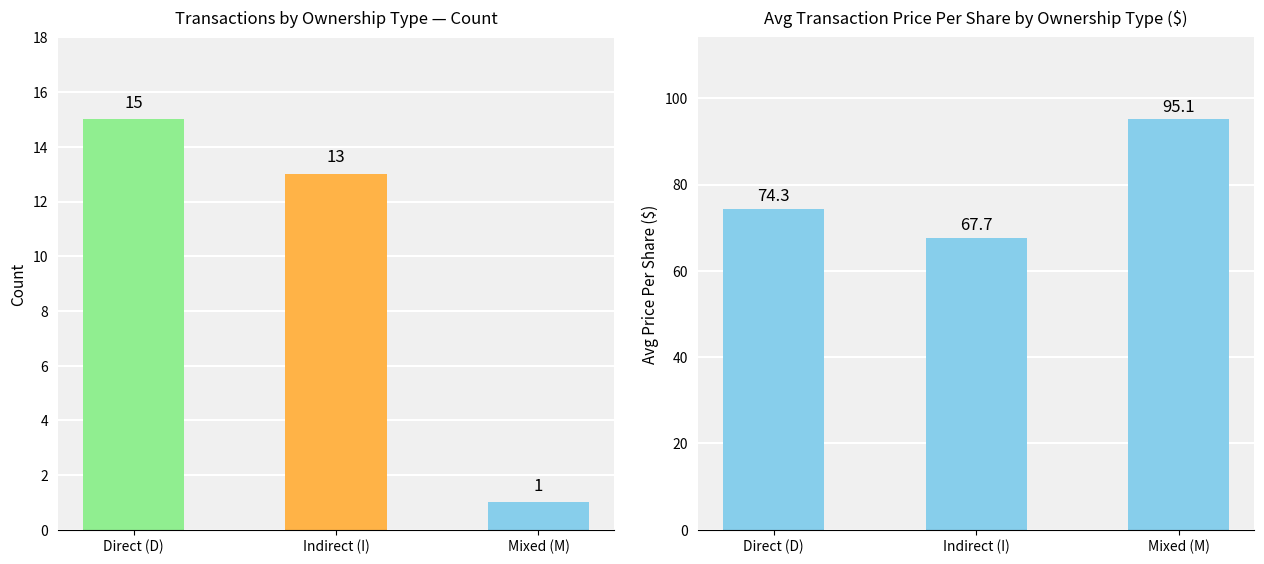

What is the value of the 3rd bar from the left?

95.1